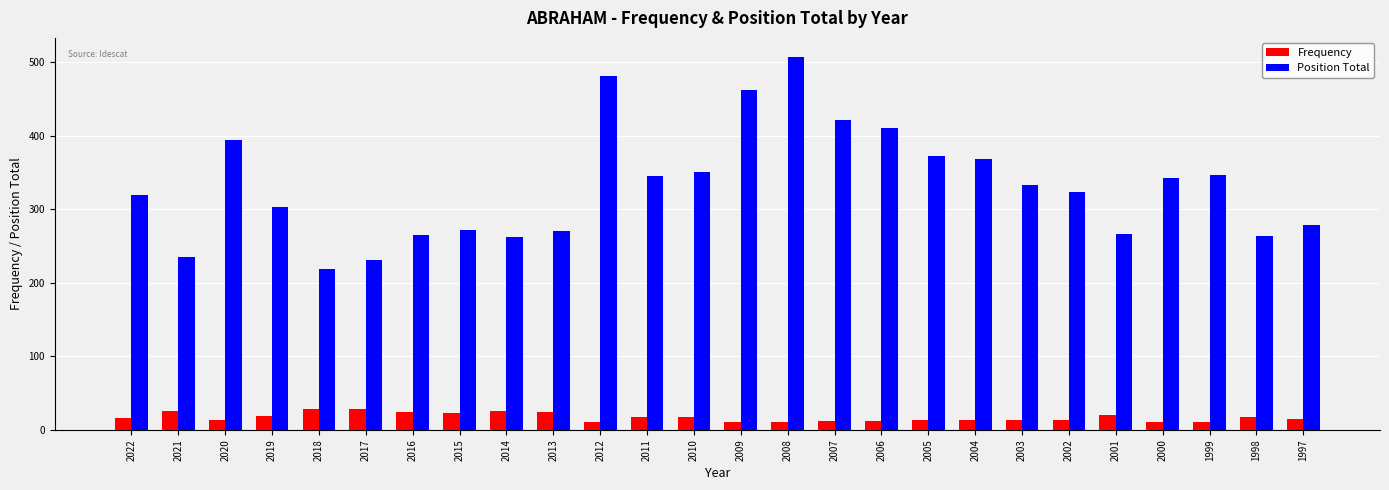

What value does the Frequency series have at 2015, to the nearest 10?

20